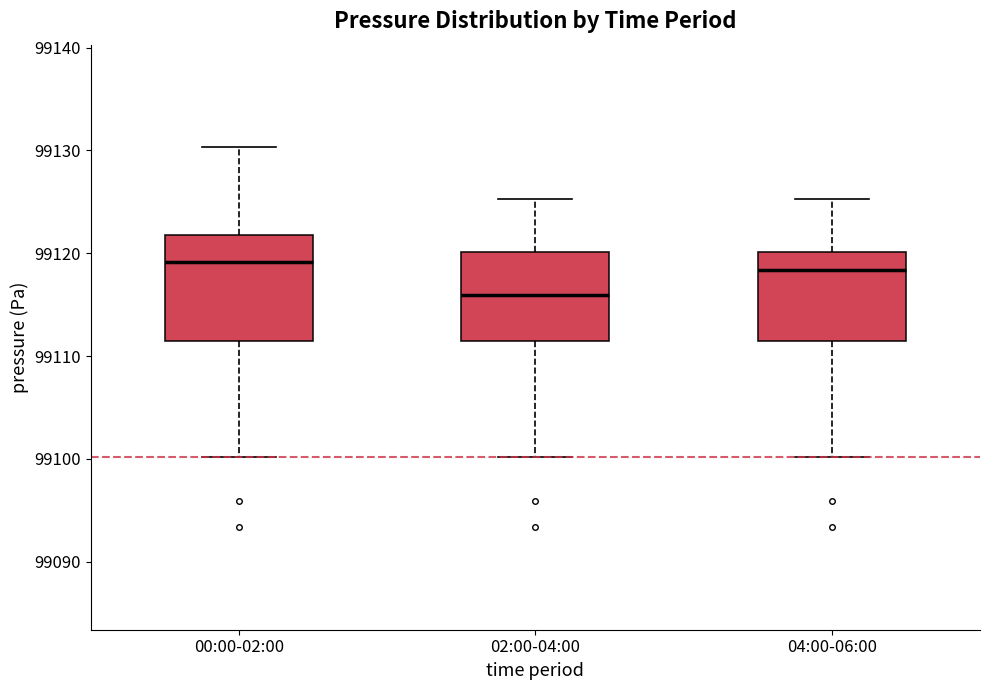

Where does the median line of the box for 00:00-02:00 sit on the y-axis? The values are not printed on the chart, so give them approximately, as read against the axis.

99119